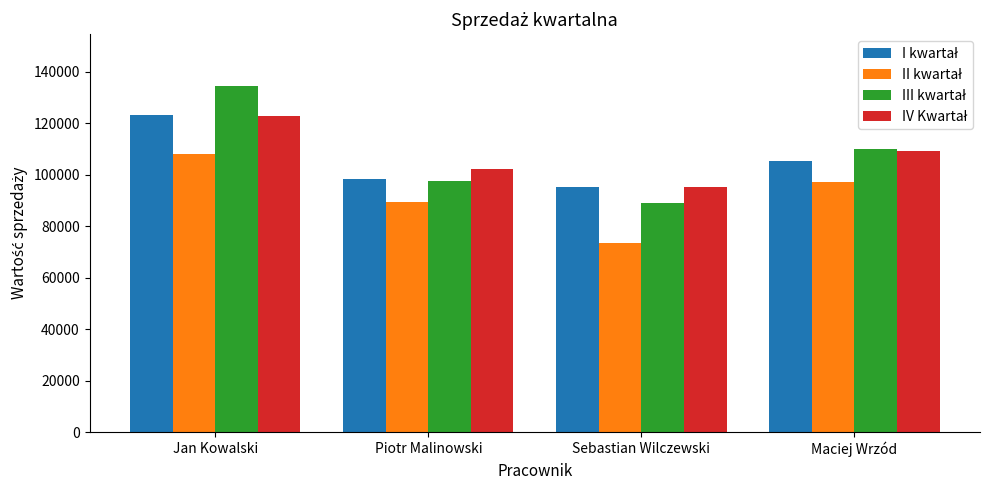

How many data points does each series have?

4